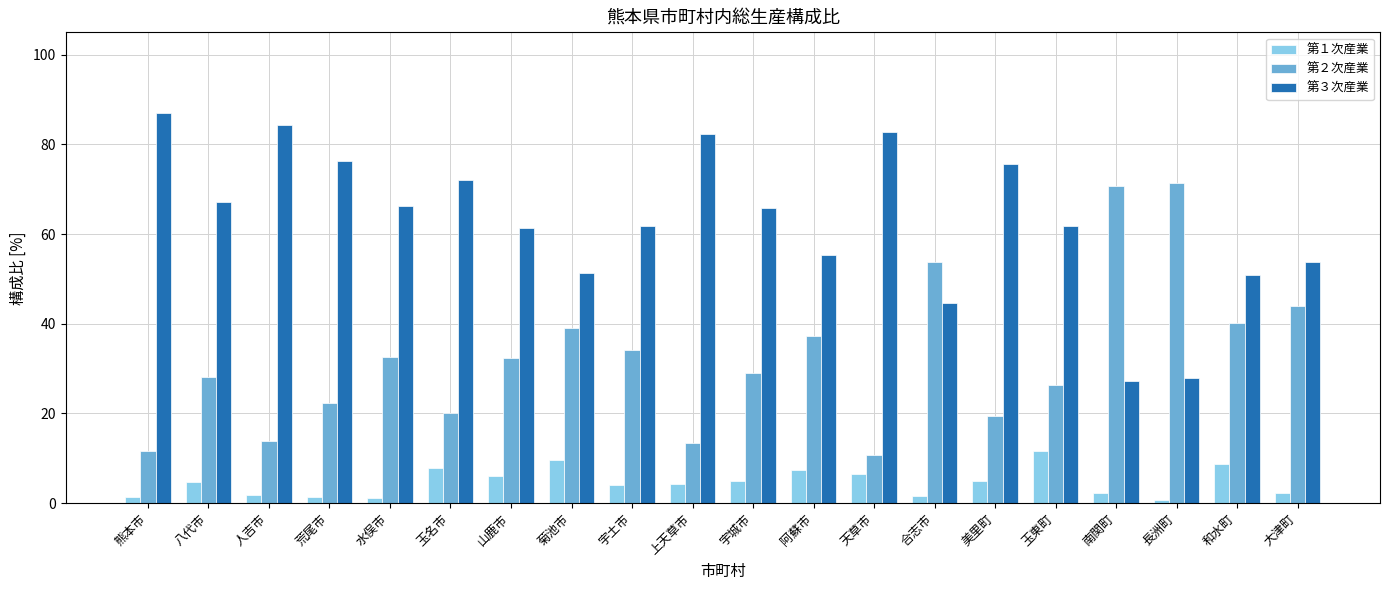

How many bars are there in each group?

3